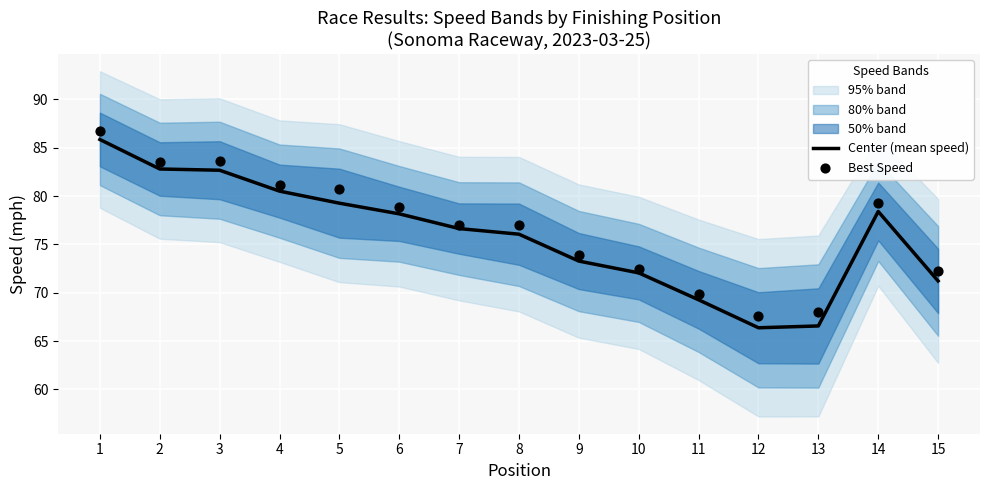

The Center (mean speed) series shows 36.8 at 6. True or false?

False